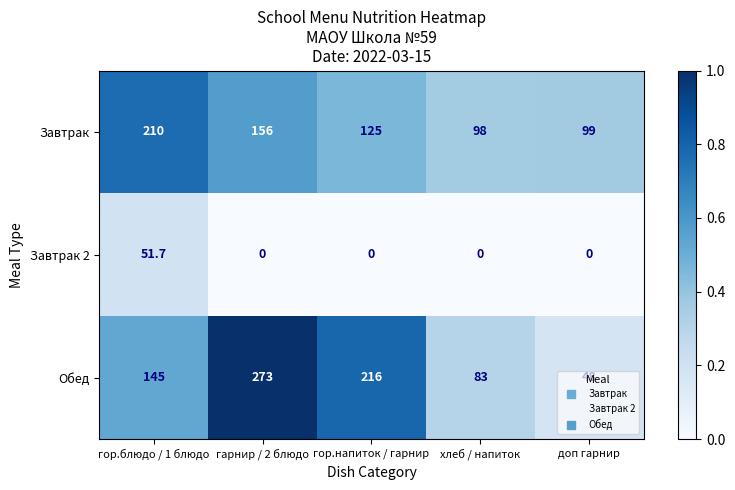

At which category does the chart reach its peak across all series?

гарнир / 2 блюдо